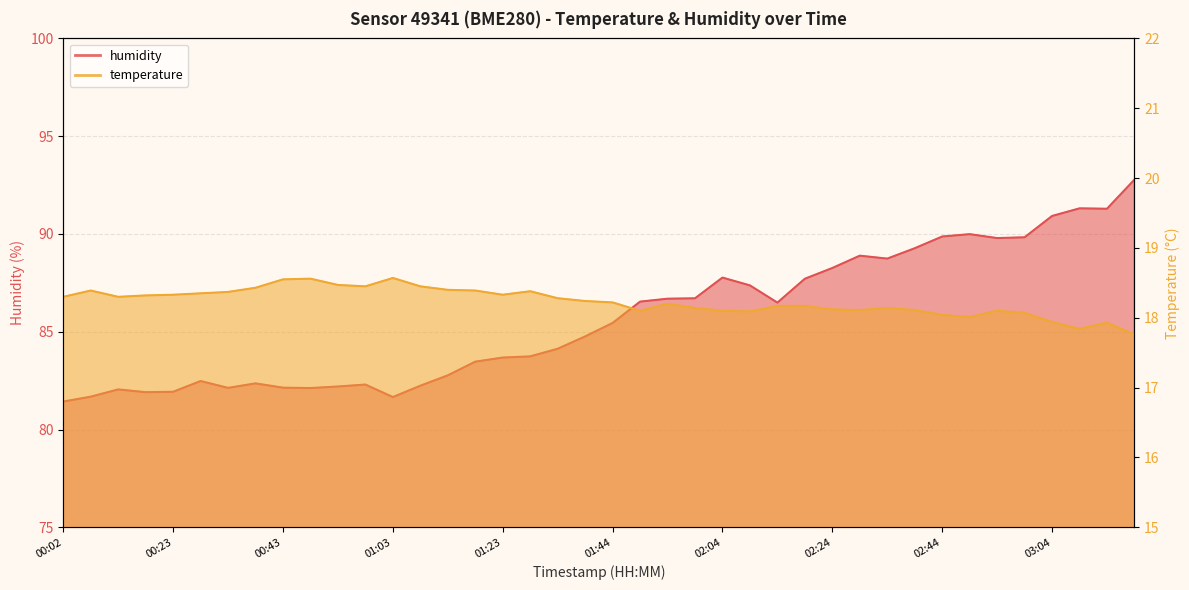

Rank the categories by temperature value from lowest to highest.

03:20, 03:09, 03:15, 03:04, 02:49, 02:44, 02:59, 02:09, 01:49, 02:04, 02:54, 02:29, 02:39, 02:24, 01:59, 02:34, 02:14, 02:19, 01:54, 01:44, 01:39, 01:33, 00:02, 00:12, 00:18, 00:23, 01:23, 00:28, 00:33, 01:28, 00:07, 01:18, 01:13, 00:38, 00:58, 01:08, 00:53, 00:43, 00:48, 01:03